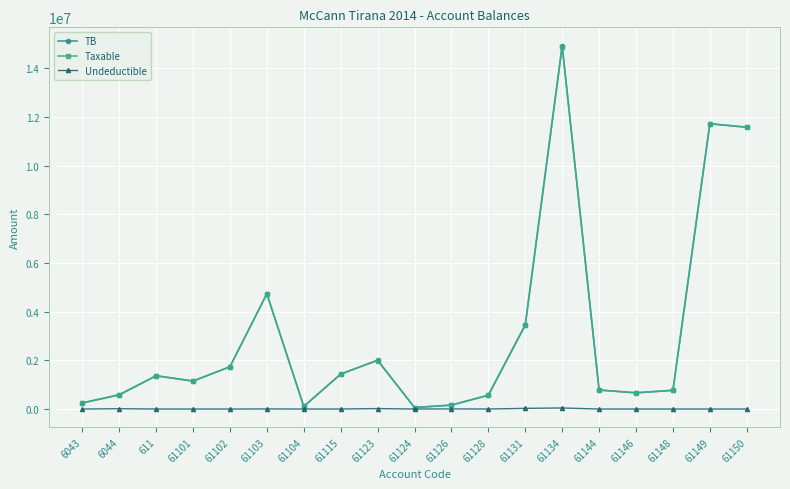

The value of Taxable at 61115 is 2335108.5. True or false?

False